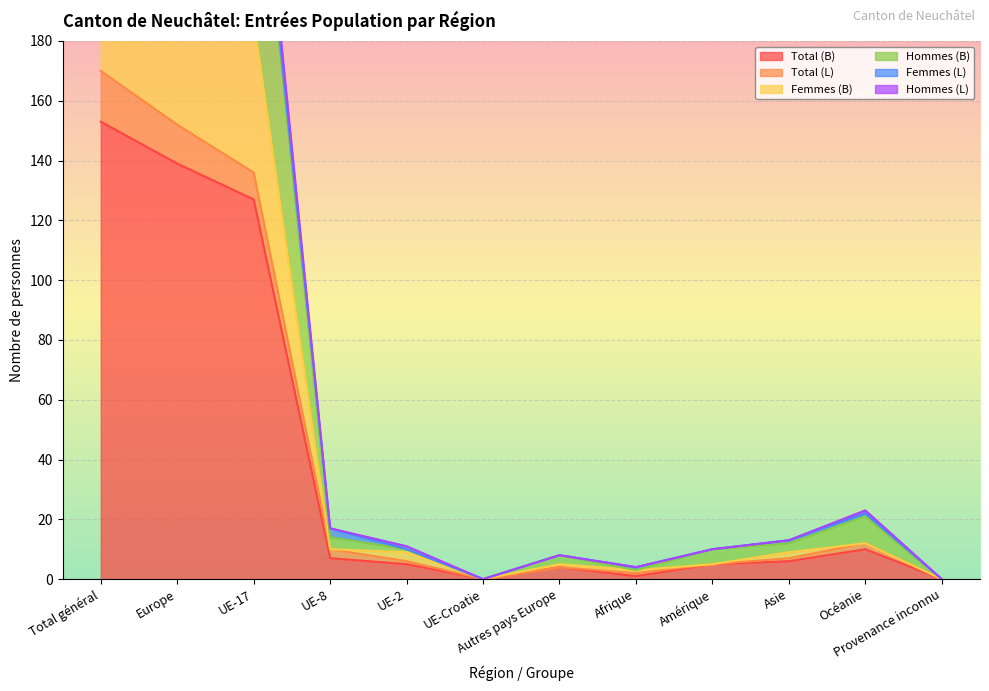

What is the label of the 8th point from the left?

Afrique